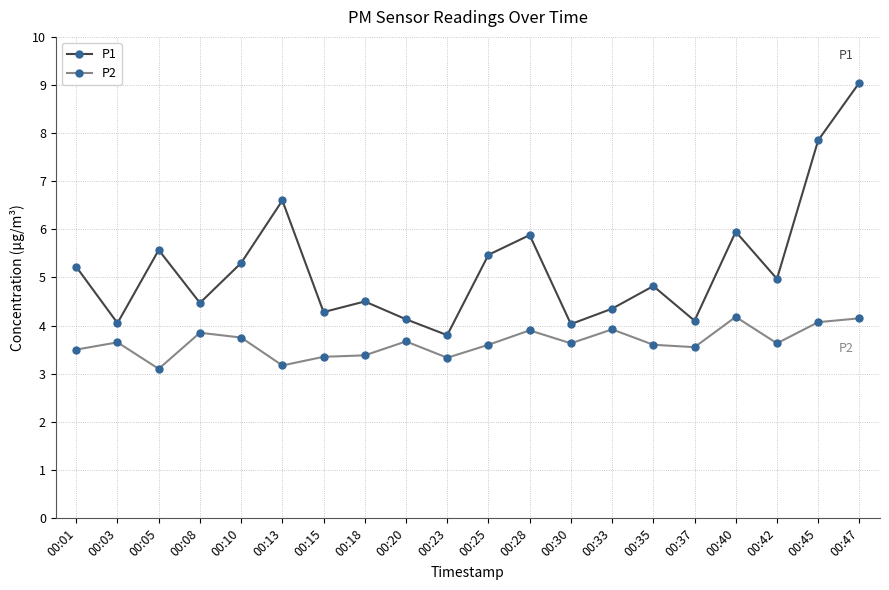

At which category does P2 reach its first local peak?

00:03